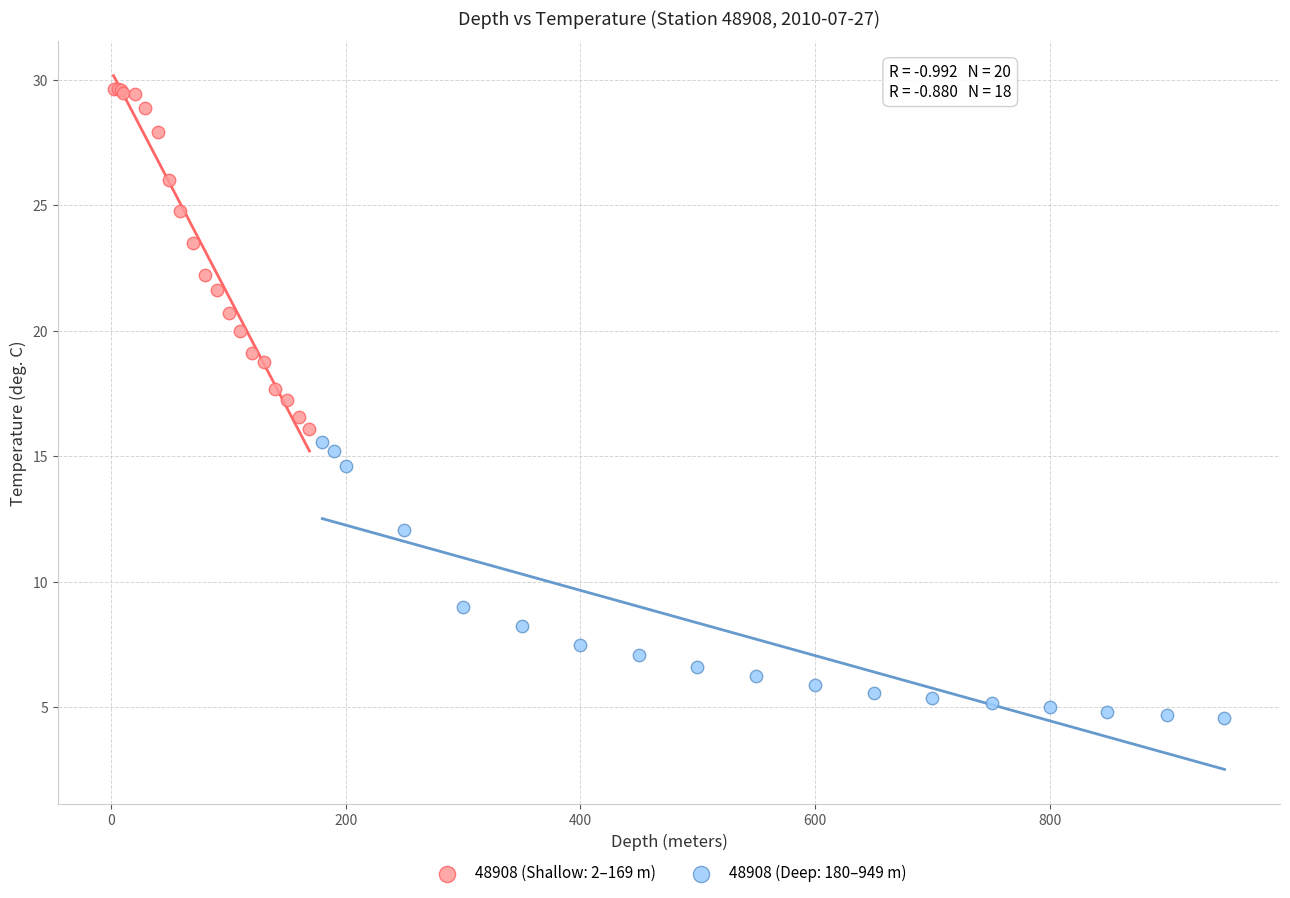

Which series reaches the minimum Y coordinate?

48908 (Deep: 180–949 m)